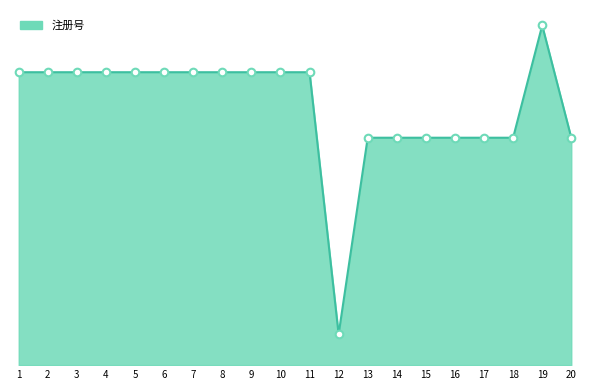

Between 5 and 17, which is larger?

5